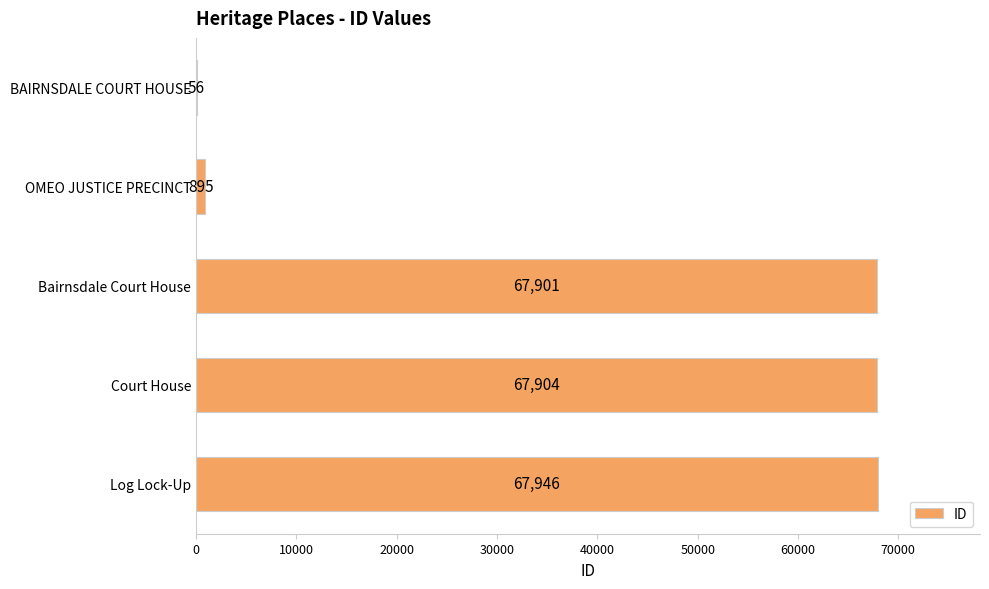

Reading top to bottom, extract all data points from this chart.

BAIRNSDALE COURT HOUSE=56	OMEO JUSTICE PRECINCT=895	Bairnsdale Court House=67901	Court House=67904	Log Lock-Up=67946